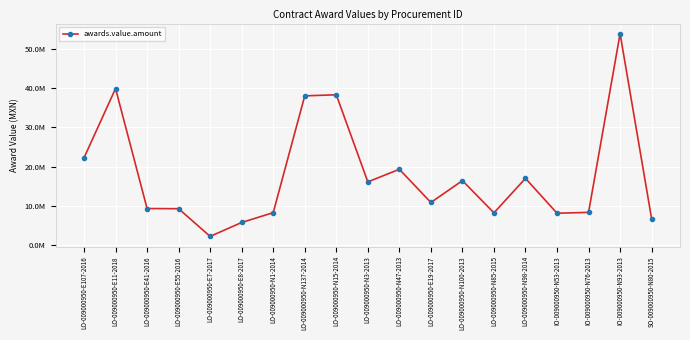

Is this an area chart (filled region under the line)?

No